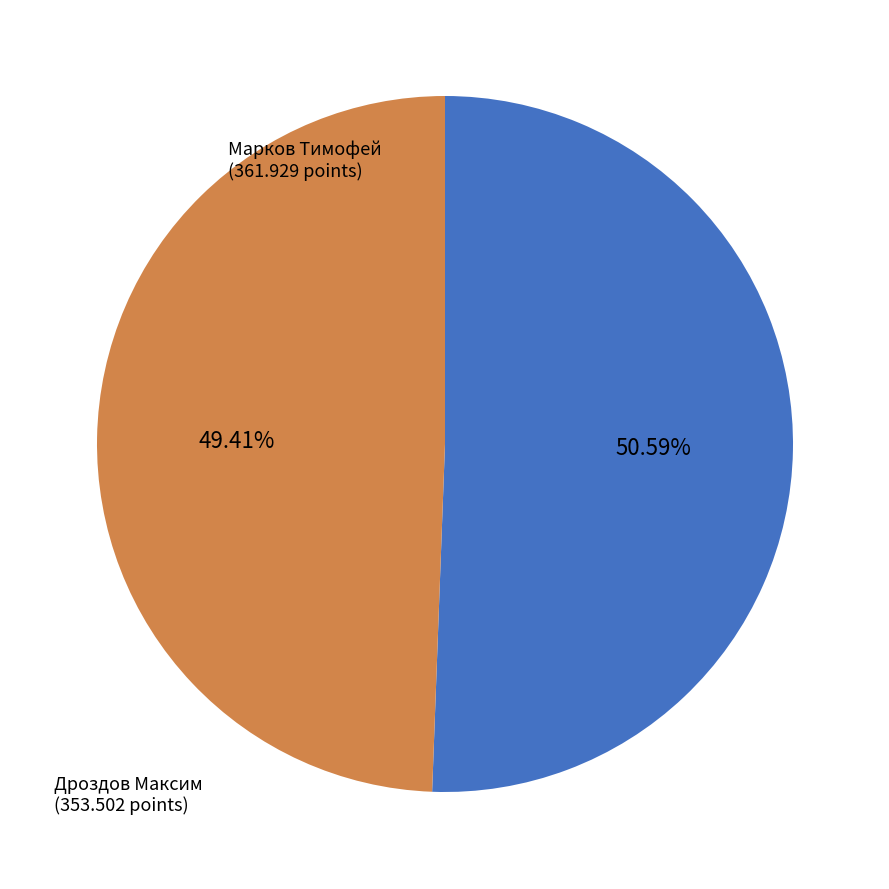

True or false: Дроздов Максим accounts for 62% of the total.

False